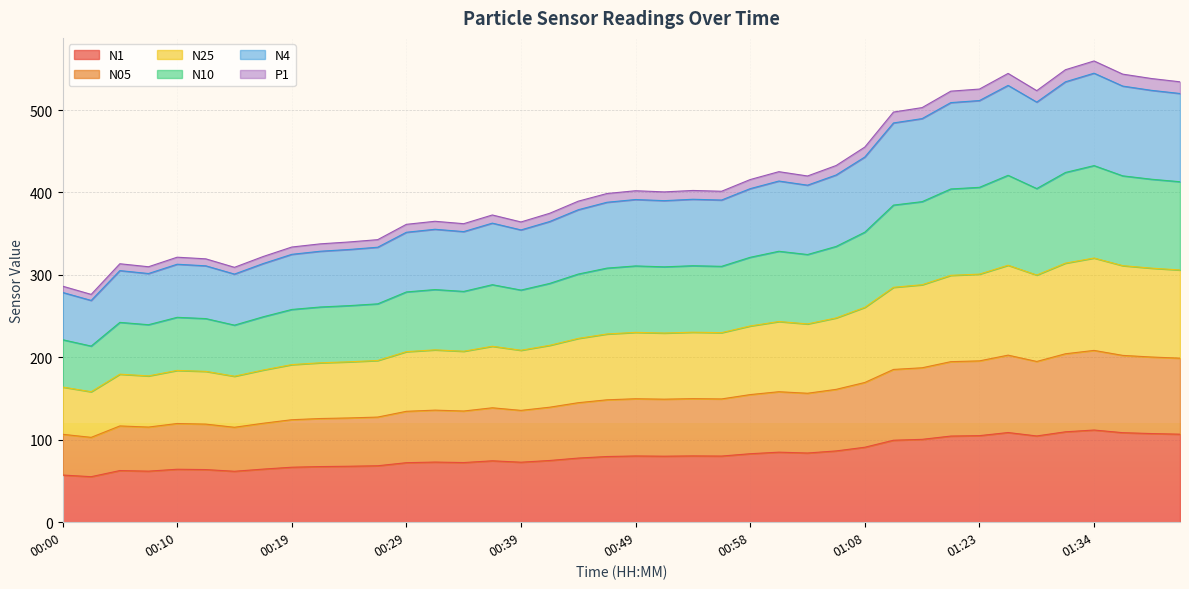

What is the approximate value of N1 at 00:44?

77.8